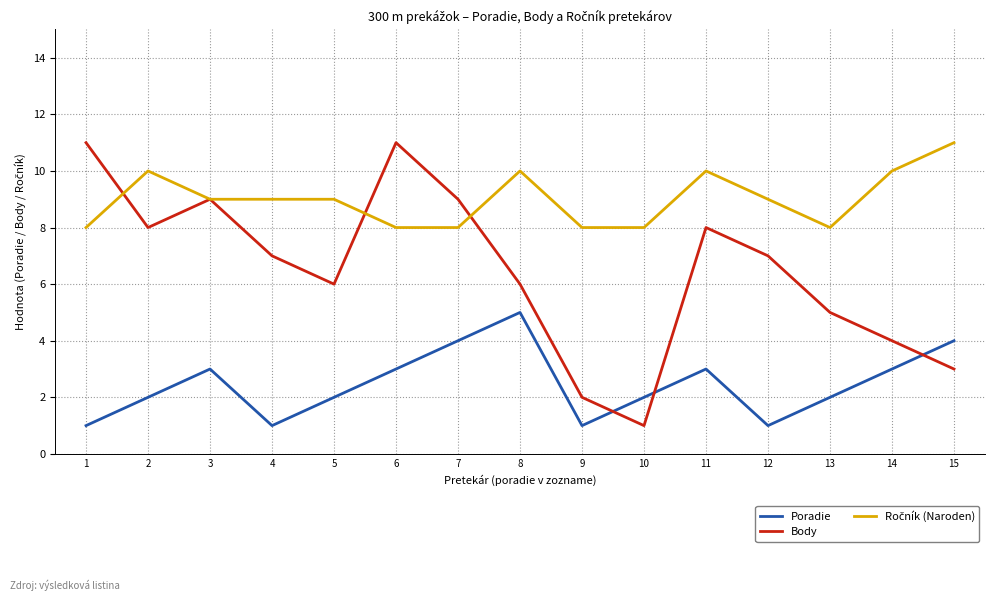

The value of Poradie at 3 is 1. True or false?

False